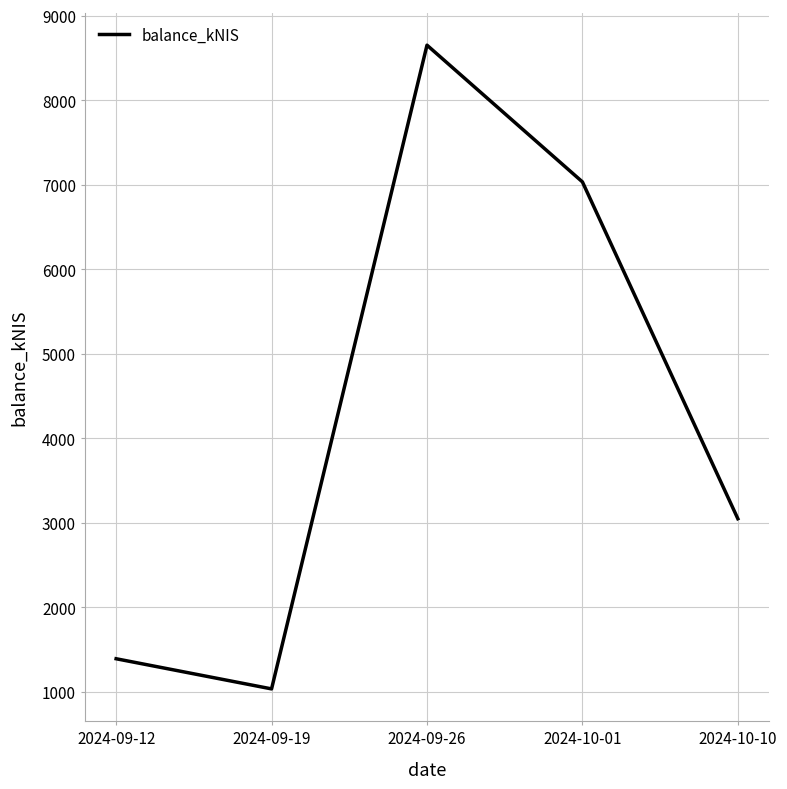

True or false: there are more than 1 points higher than both neighbors.

False